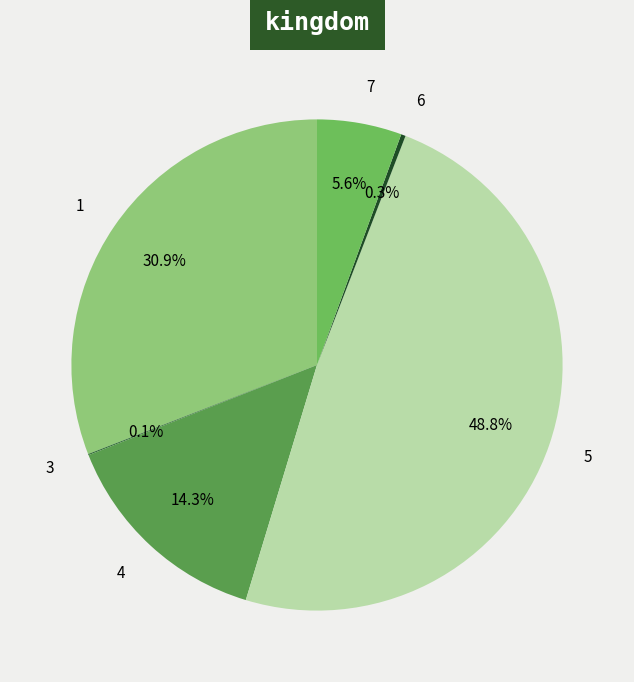

Does 5 account for over 50% of the chart?

No